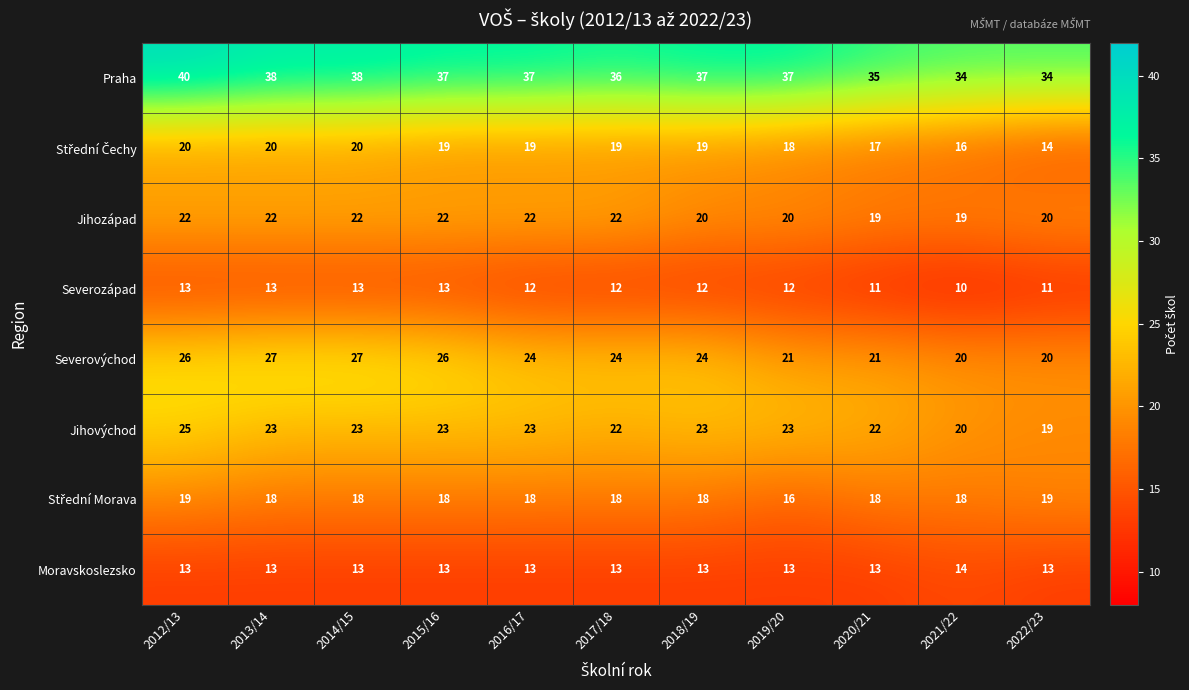

How many data points in Moravskoslezsko are above 13?

1